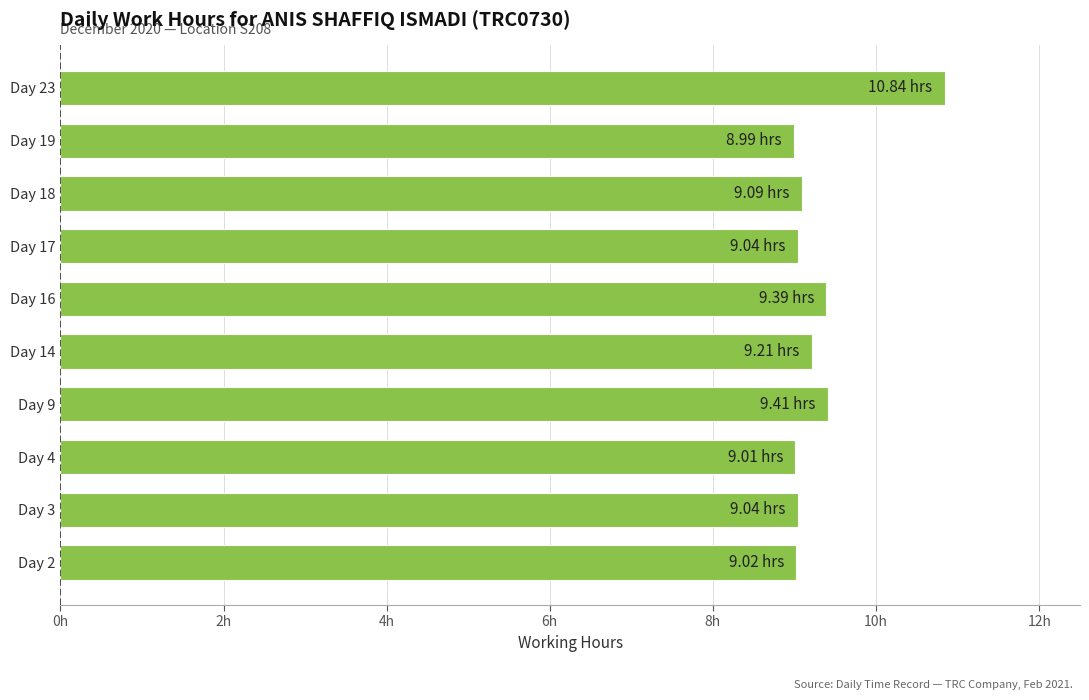

Are the bars horizontal?

Yes